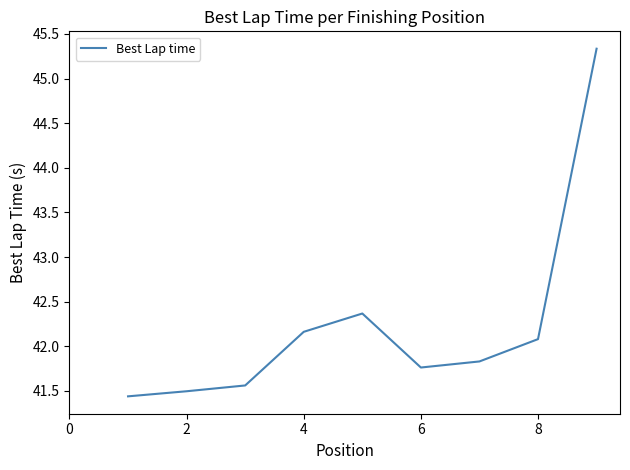

Reading left to right, what are all the values shown in this chart?

41.4	41.5	41.6	42.2	42.4	41.8	41.8	42.1	45.3